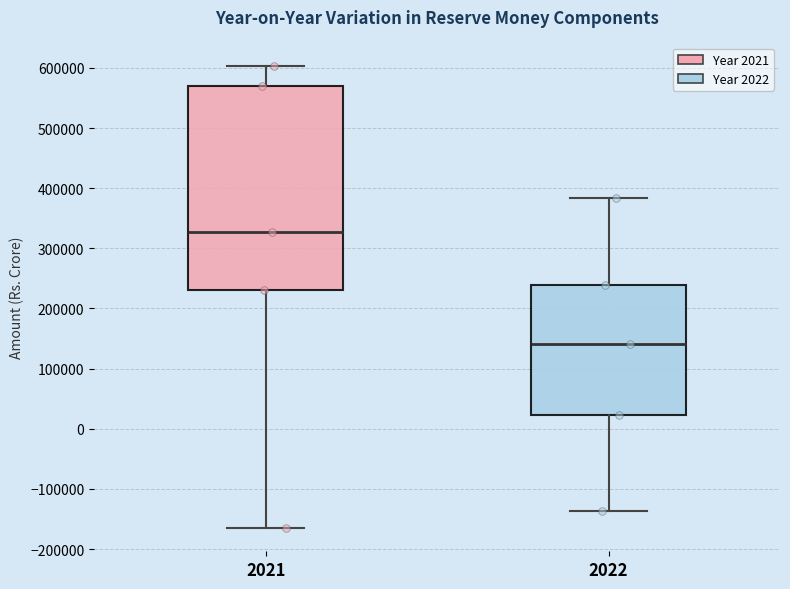

Where does the upper whisker of the box at x = 2022 end on the y-axis? The values are not printed on the chart, so give them approximately, as read against the axis.

380000